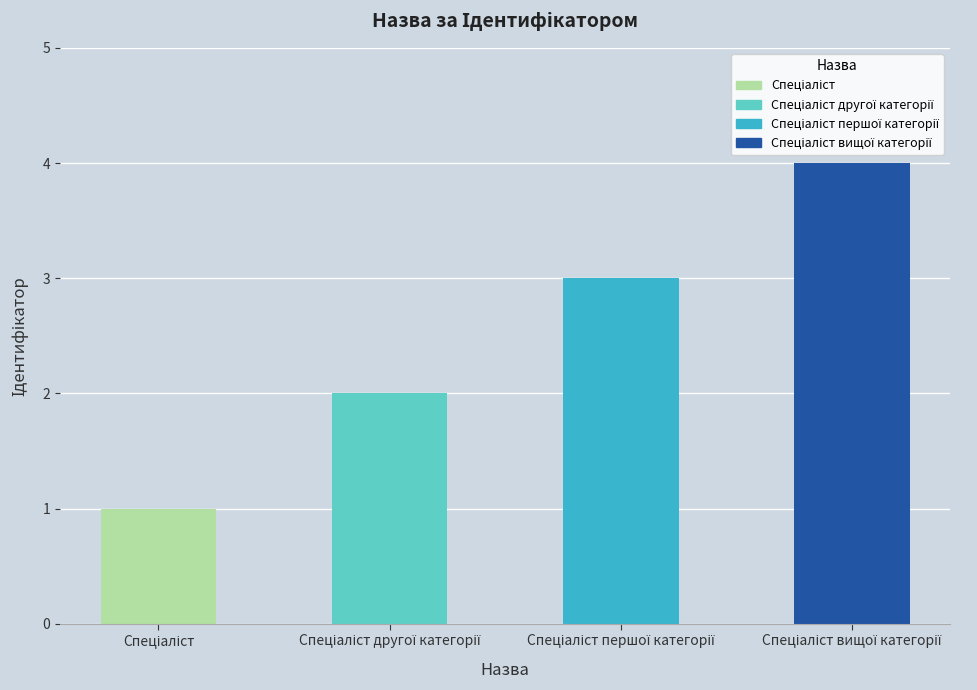

Reading left to right, what are all the values shown in this chart?

Спеціаліст=1	Спеціаліст другої категорії=2	Спеціаліст першої категорії=3	Спеціаліст вищої категорії=4